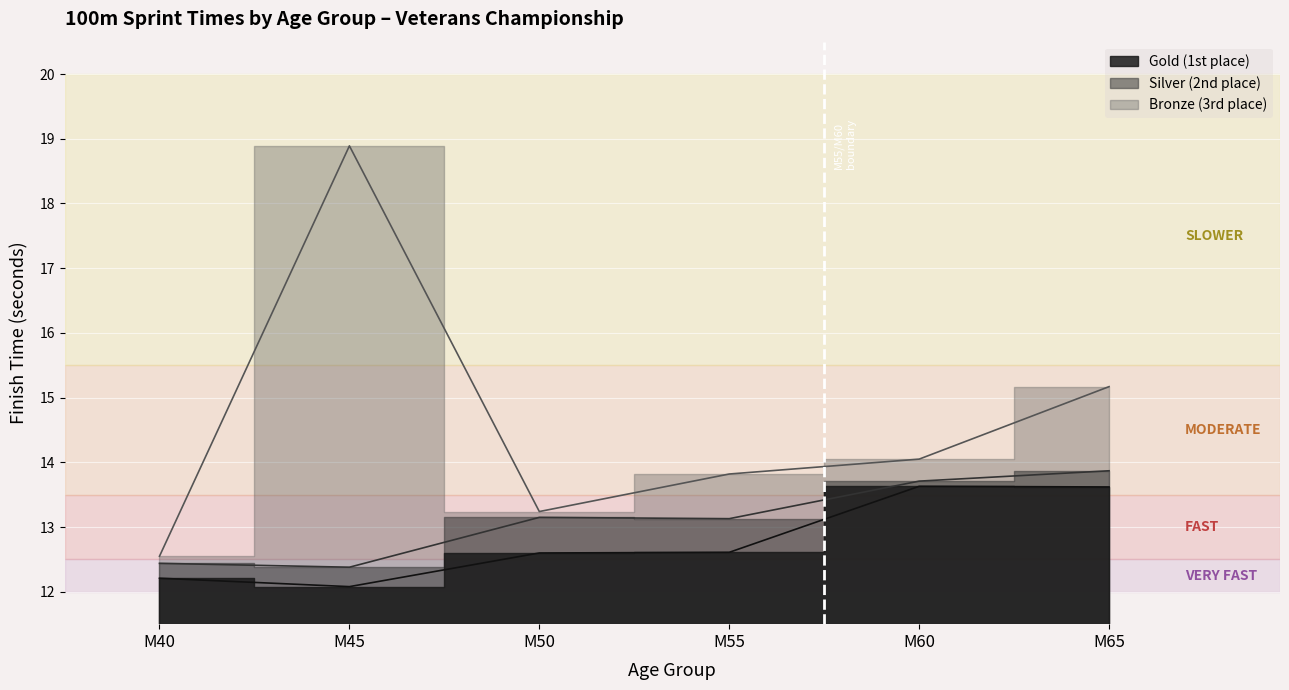

Between M45 and M55, which series saw the biggest shift?

Bronze (3rd place)